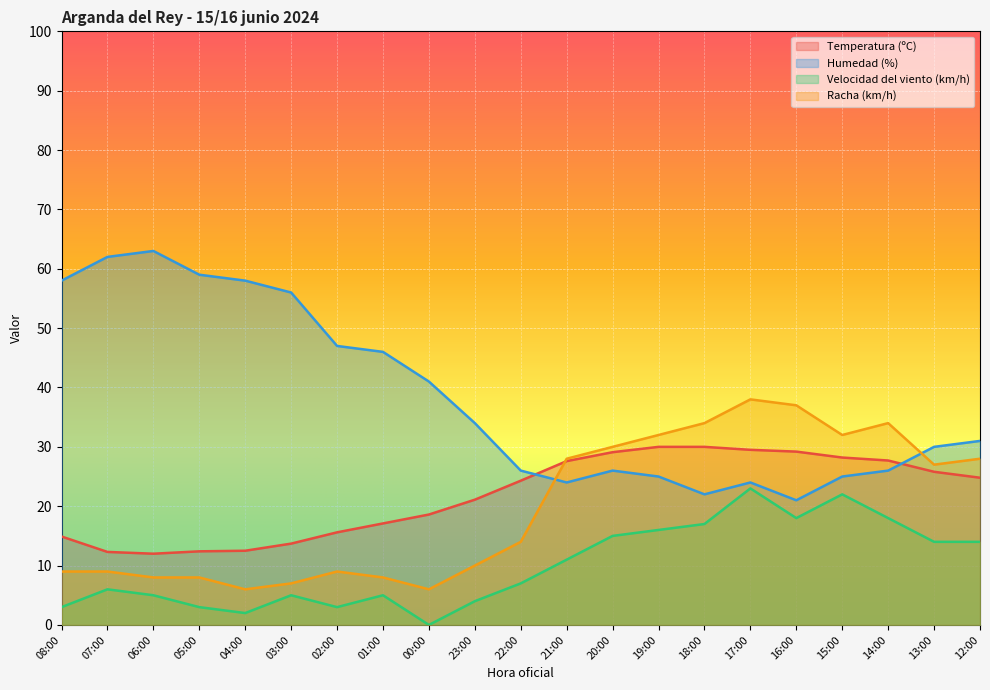

Which series has the largest total across all categories?

Humedad (%)